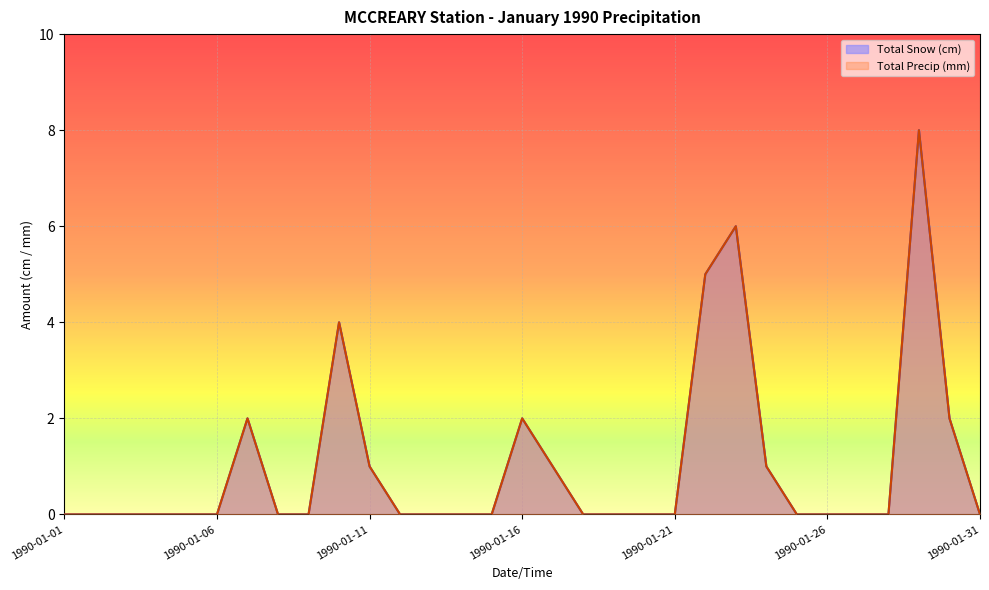

At which label does Total Precip (mm) reach its minimum?

1990-01-01